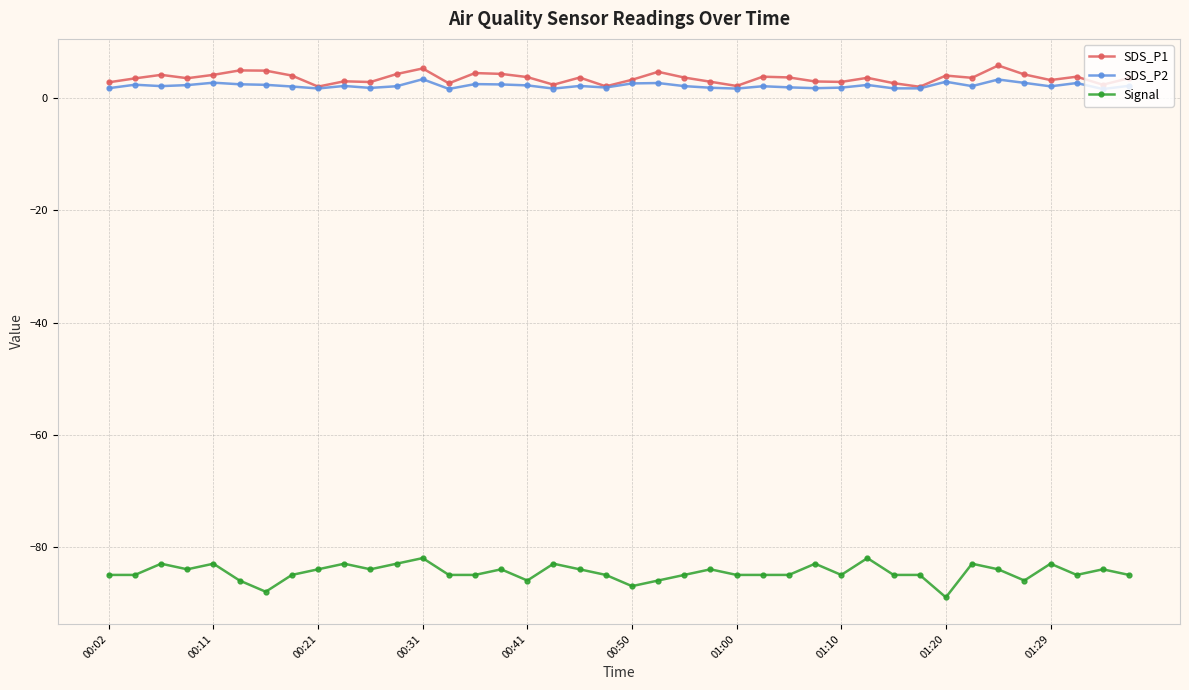

What is the maximum value for SDS_P2?

3.4